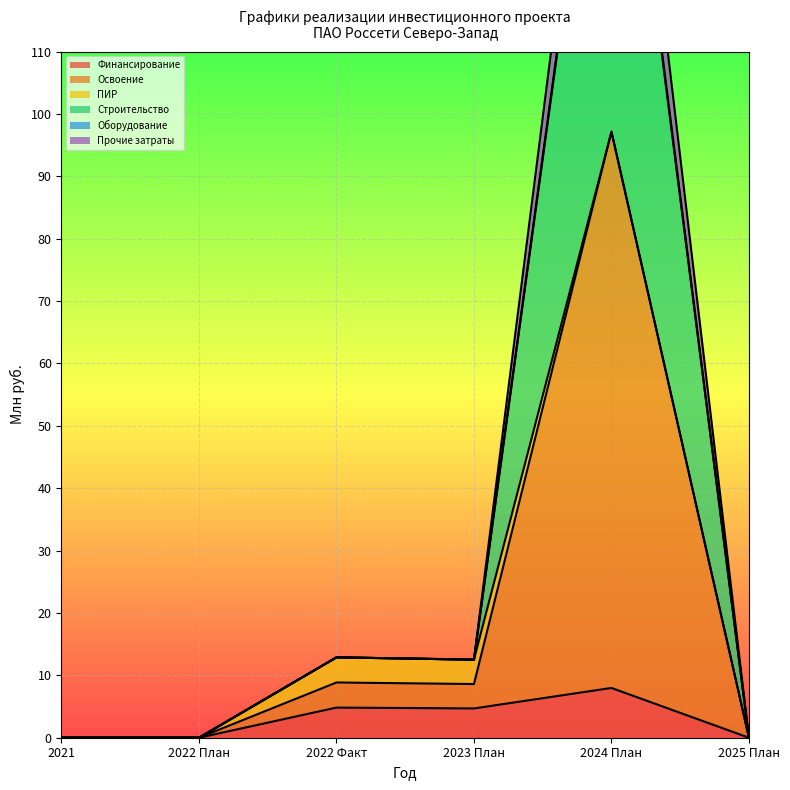

True or false: Освоение and Прочие затраты cross at least once.

False